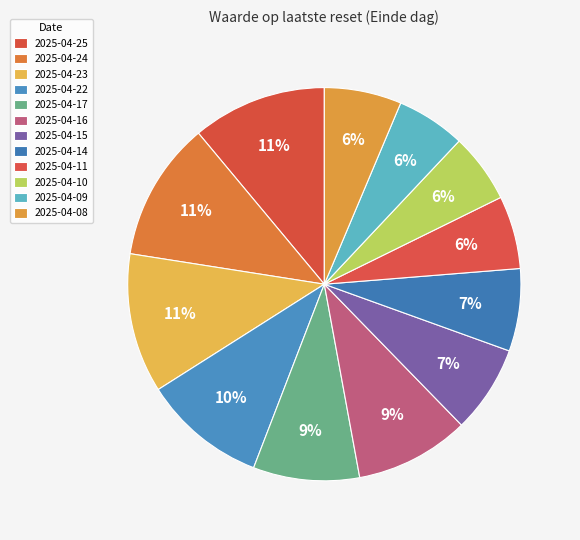

What percentage is the 2025-04-14 slice, to the nearest percent?

7%